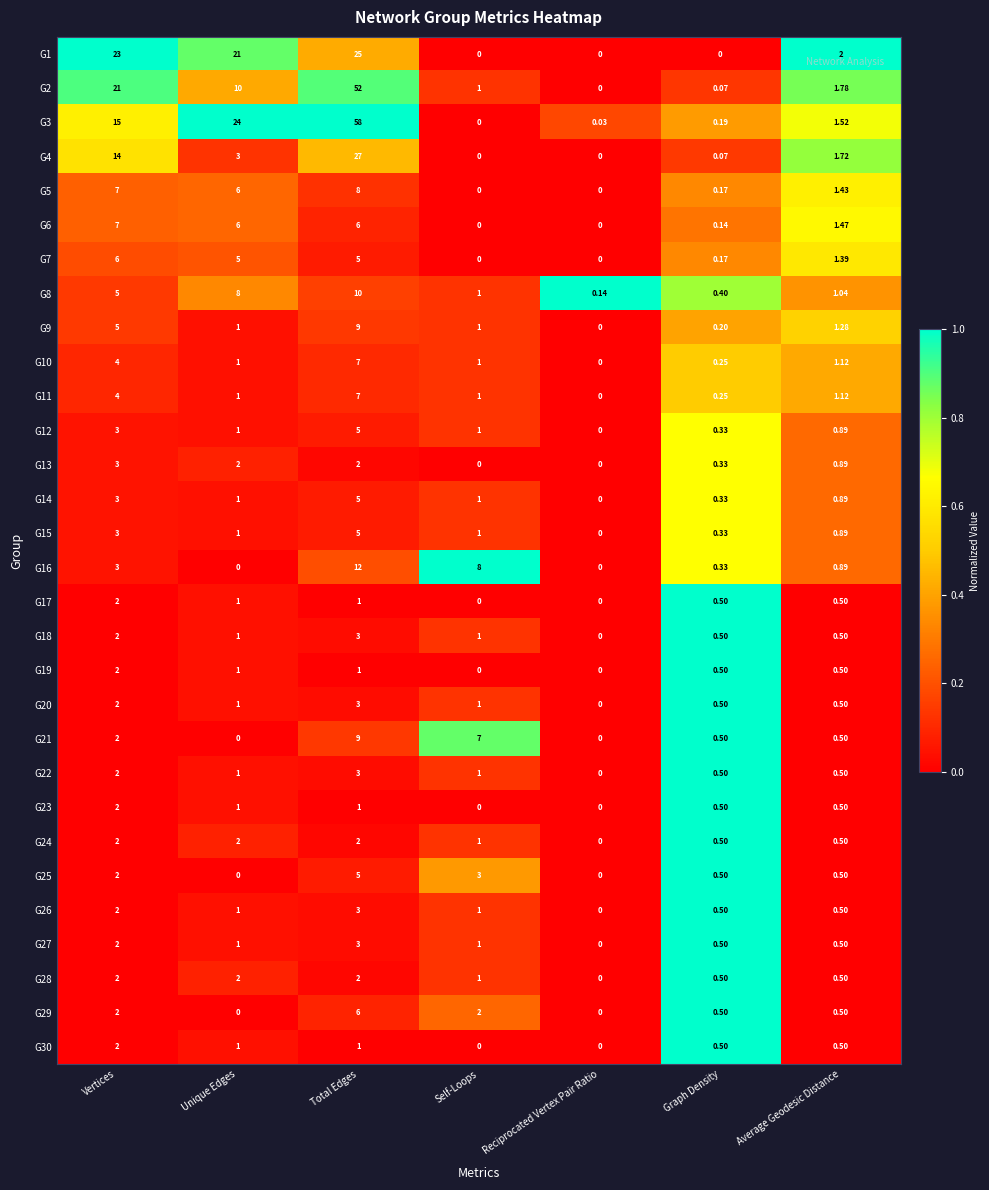

Where does the G28 series first go above 1?

Vertices